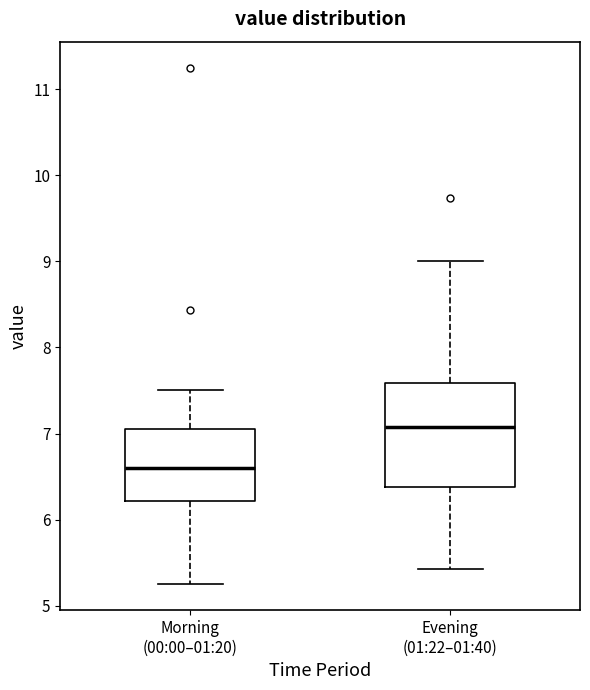

Reading left to right, transcribe this box plot: for each box, give where its median line is, the range the box spans, and where its two whiskers end, as read against the y-axis. The values are not printed on the chart, so give them approximately, as read against the axis.

Morning (00:00–01:20): median 6.6, box 6.2 to 7.1, whiskers 5.3 to 7.5
Evening (01:22–01:40): median 7.1, box 6.4 to 7.6, whiskers 5.4 to 9.0